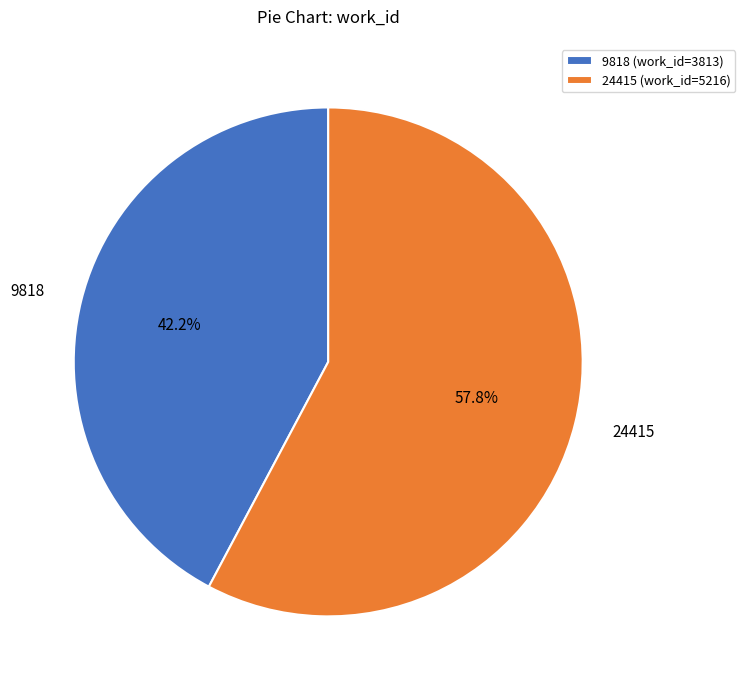

The 24415 slice represents 69% of the pie. True or false?

False